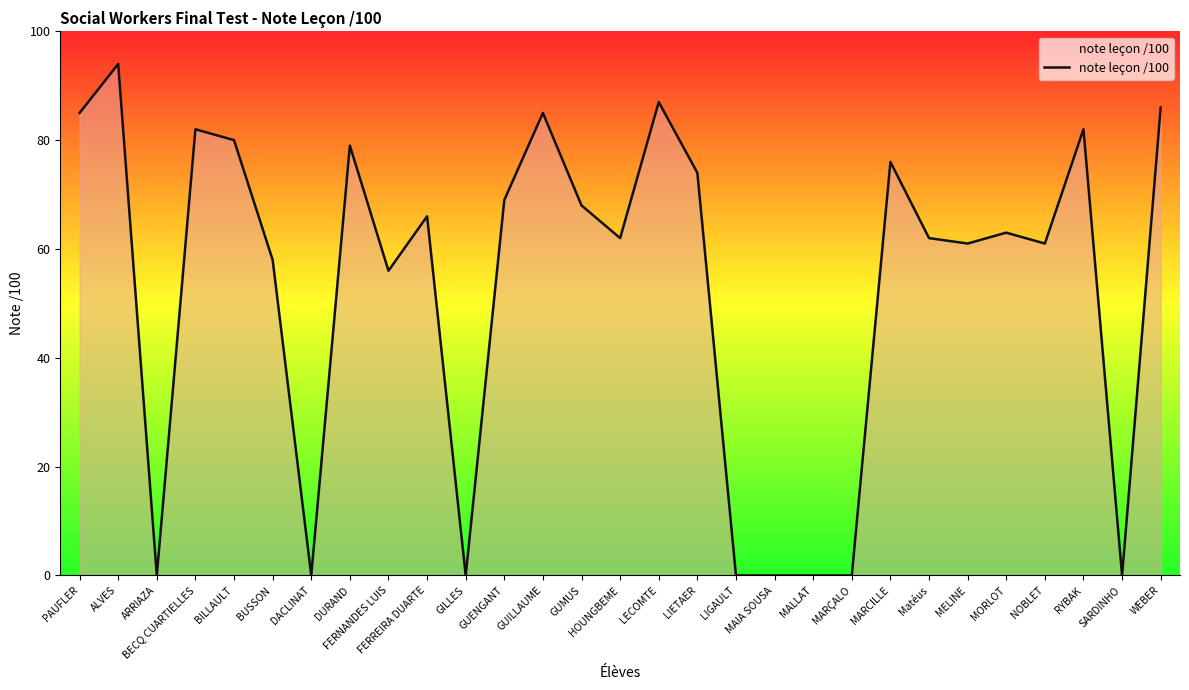

Reading right to left, extract all data points from this chart.

86	0	82	61	63	61	62	76	0	0	0	0	74	87	62	68	85	69	0	66	56	79	0	58	80	82	0	94	85